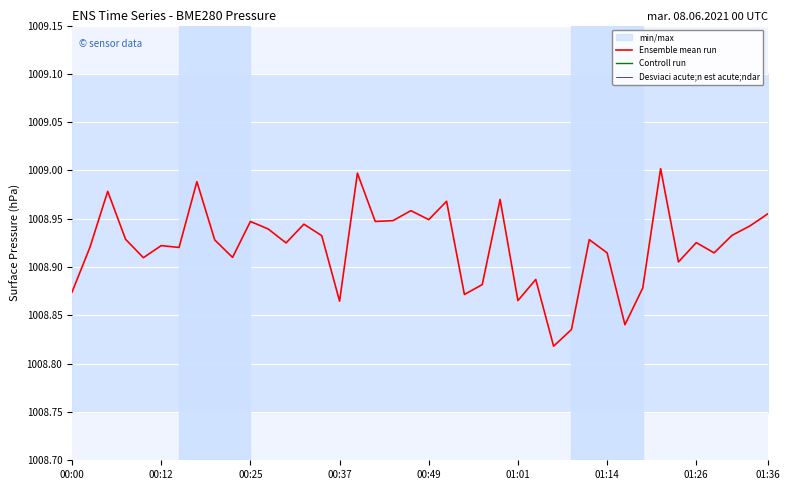

What is the difference between the maximum and second lowest values in the Ensemble mean run series?

0.2